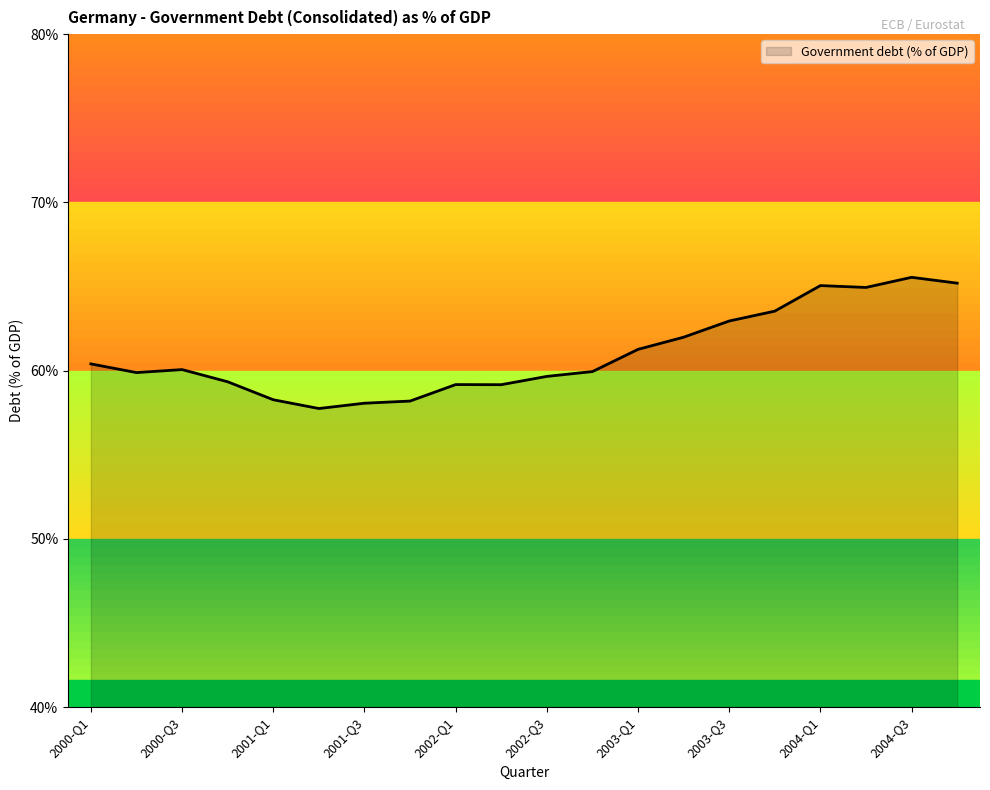

What is the difference between the maximum and minimum values?

7.8